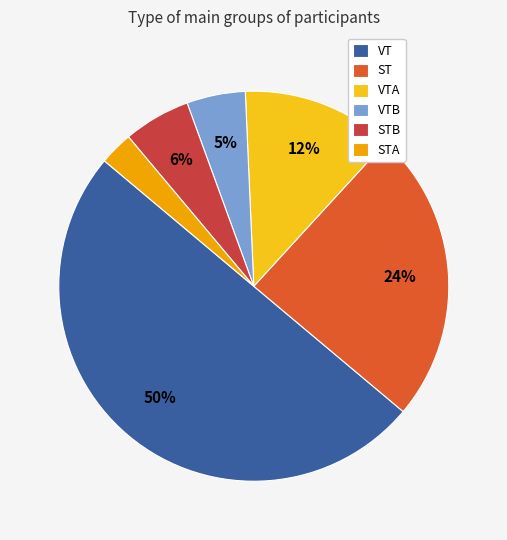

Which category has the biggest portion of the pie?

VT